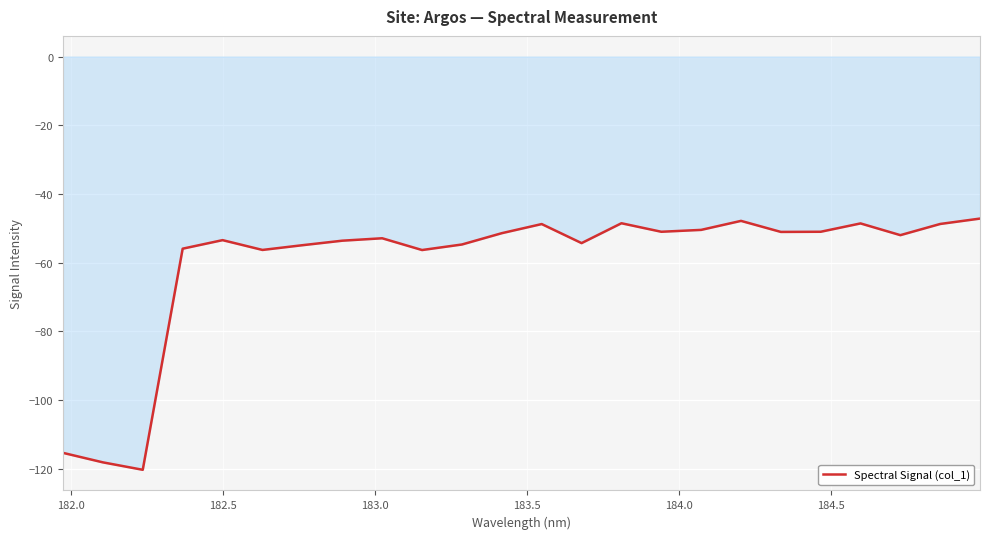

What is the difference between the maximum and minimum values?

73.2